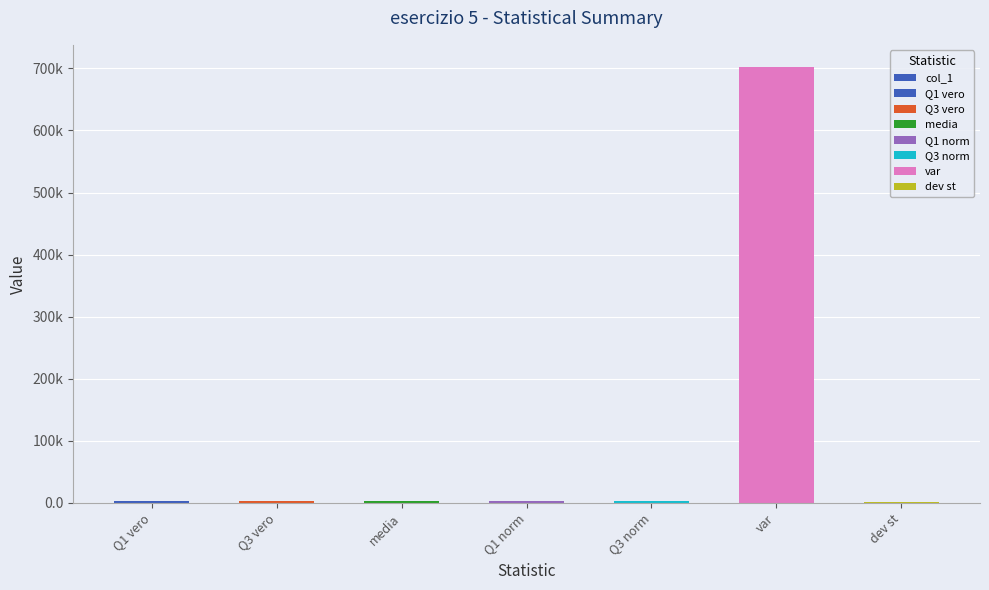

Reading left to right, what are all the values shown in this chart?

Q1 vero=2237.0	Q3 vero=3543.2	media=2897.4	Q1 norm=2332.0	Q3 norm=3462.9	var=702906.5	dev st=838.4